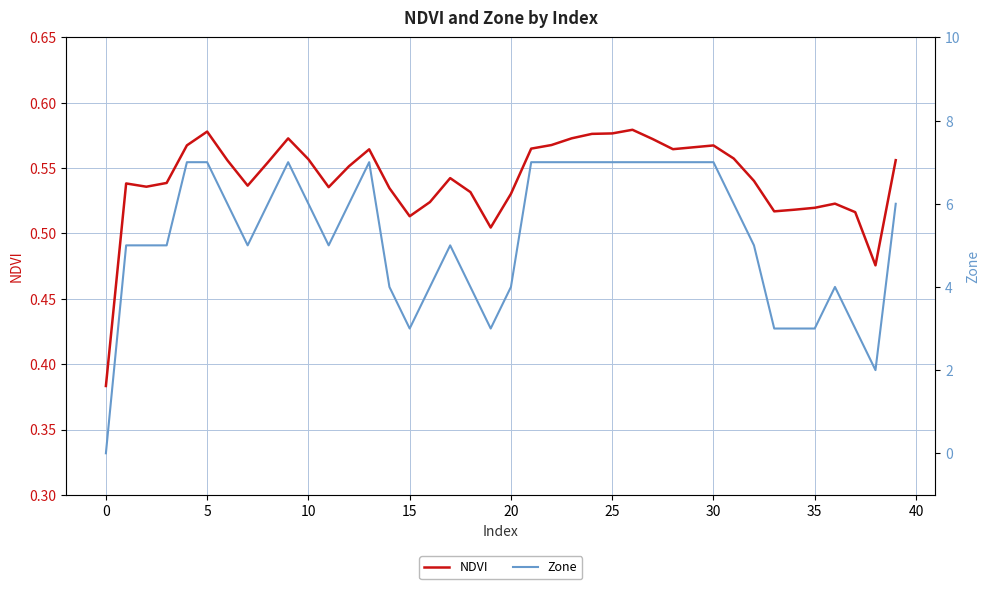

Reading left to right, list all the values displayed in this chart.

NDVI: 0.4	0.5	0.5	0.5	0.6	0.6	0.6	0.5	0.6	0.6	0.6	0.5	0.6	0.6	0.5	0.5	0.5	0.5	0.5	0.5	0.5	0.6	0.6	0.6	0.6	0.6	0.6	0.6	0.6	0.6	0.6	0.6	0.5	0.5	0.5	0.5	0.5	0.5	0.5	0.6
Zone: 0.0	5.0	5.0	5.0	7.0	7.0	6.0	5.0	6.0	7.0	6.0	5.0	6.0	7.0	4.0	3.0	4.0	5.0	4.0	3.0	4.0	7.0	7.0	7.0	7.0	7.0	7.0	7.0	7.0	7.0	7.0	6.0	5.0	3.0	3.0	3.0	4.0	3.0	2.0	6.0